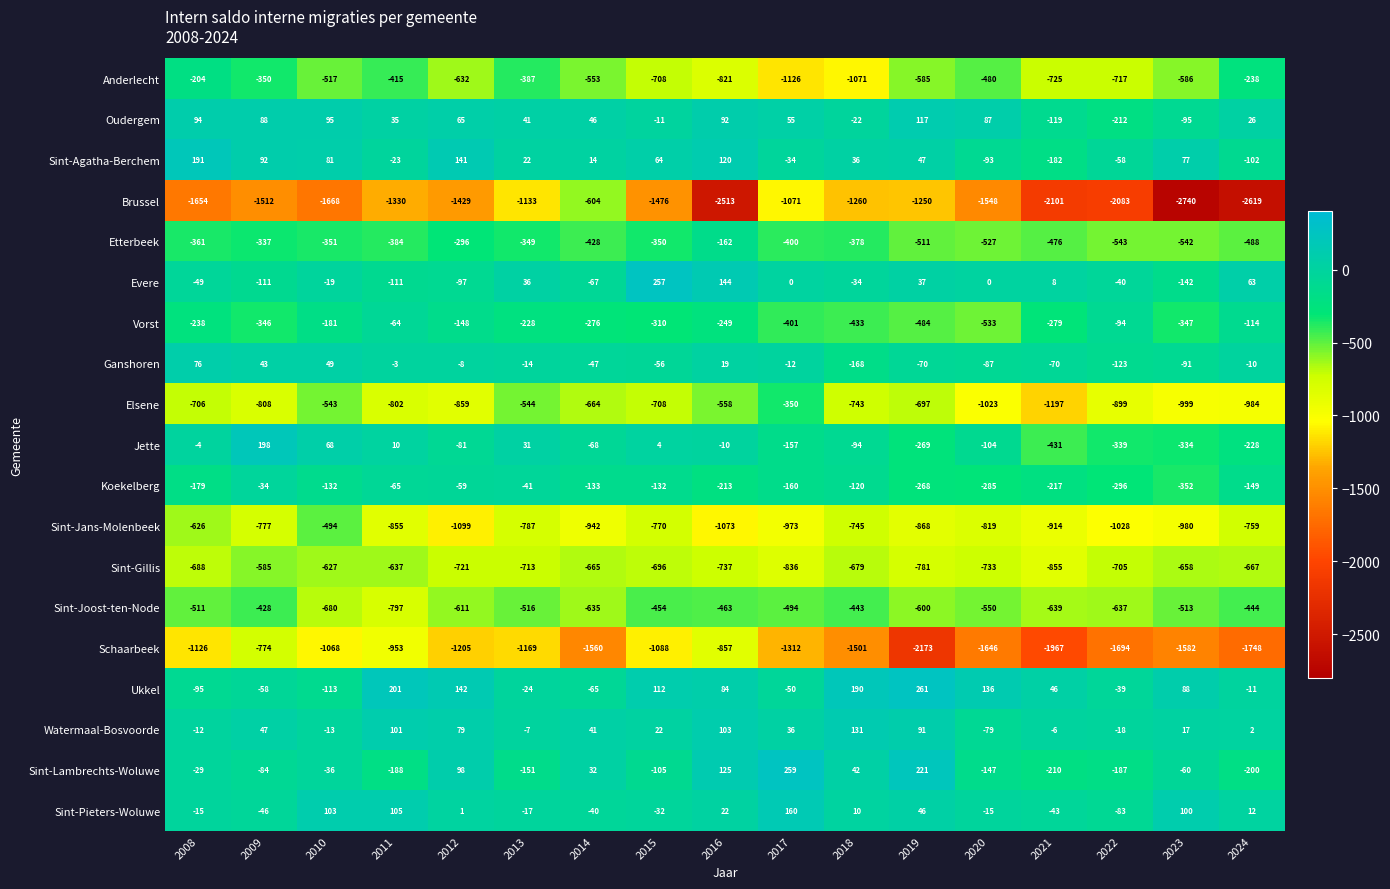

Which series has the largest total across all categories?

Ukkel